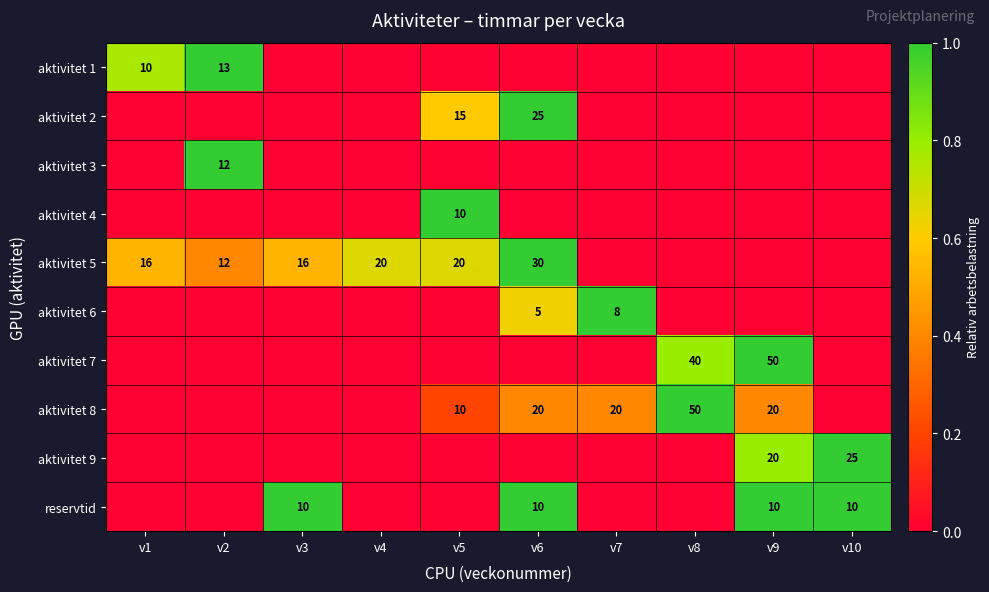

How many values in aktivitet 4 are above zero?

1